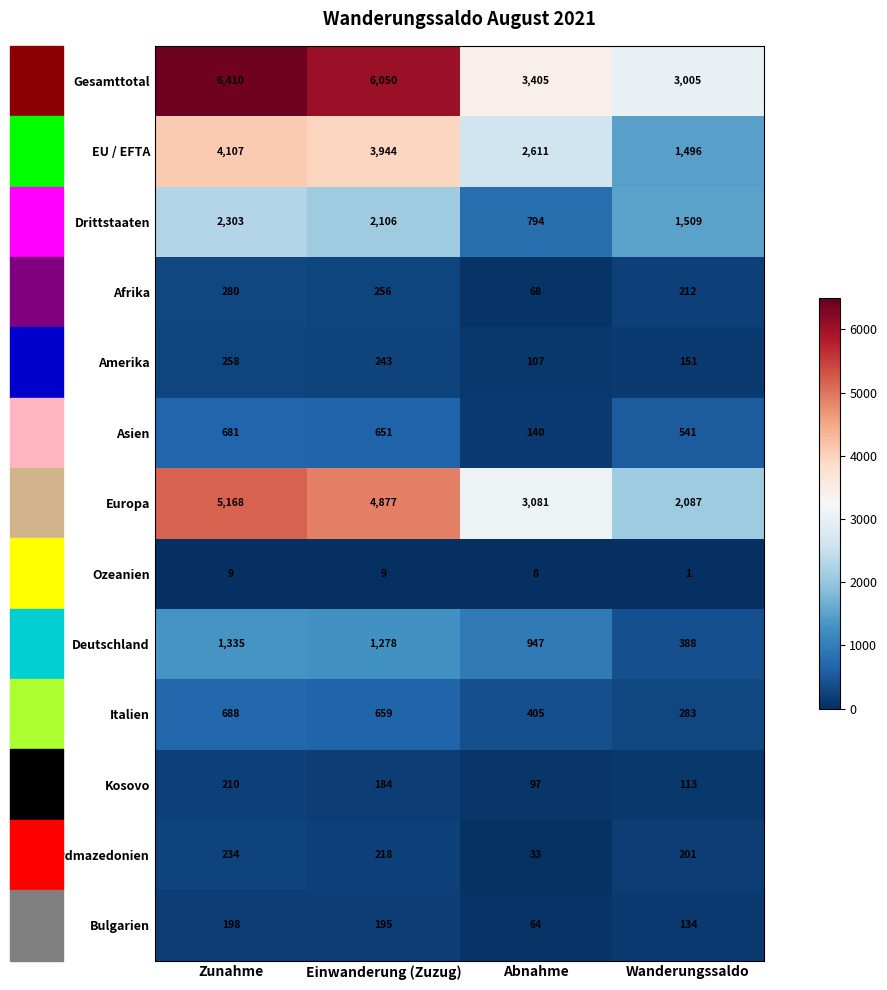

True or false: Ozeanien has a value of 5 at Zunahme.

False